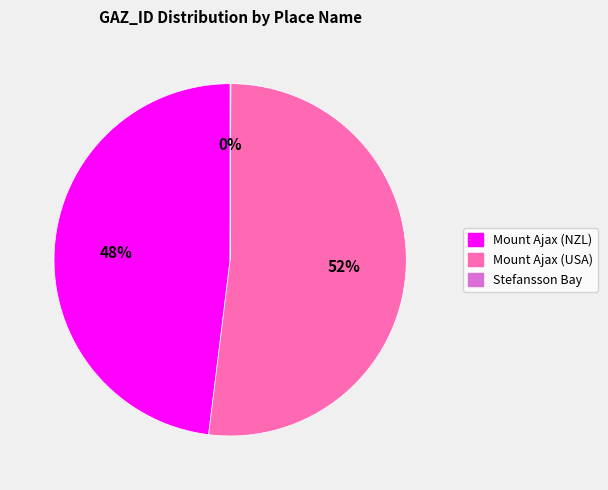

The Mount Ajax (NZL) slice represents 58% of the pie. True or false?

False